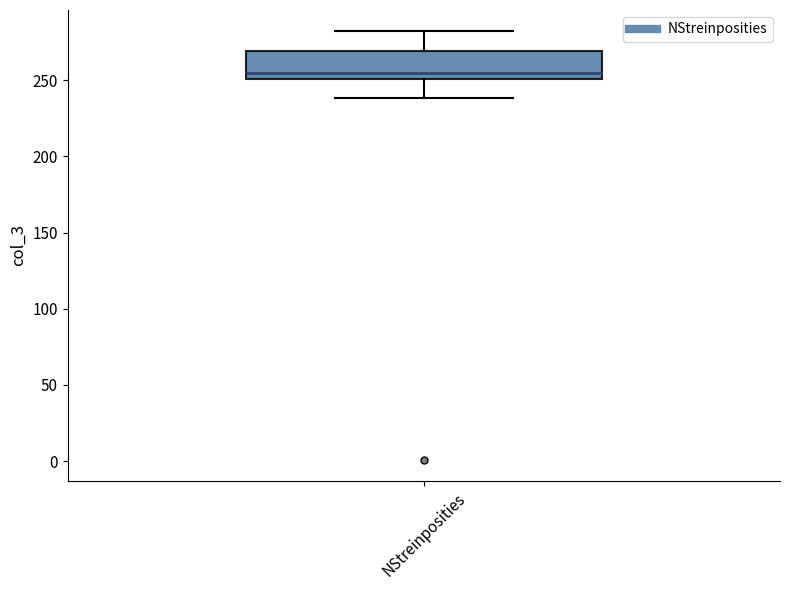

Read this box plot against the y-axis: the position of the median line, the range covered by the box, and the ends of both whiskers. The values are not printed on the chart, so give them approximately, as read against the axis.

median 255, box 250 to 270, whiskers 240 to 280